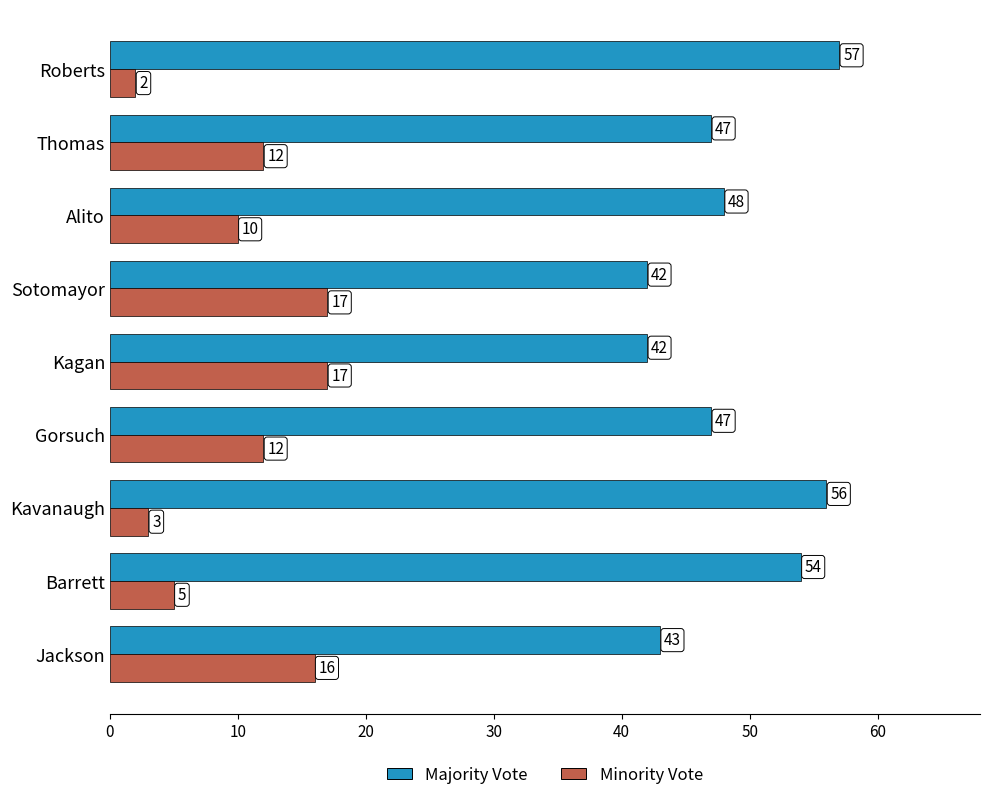

Where is Minority Vote nearest to the value 9?

Alito